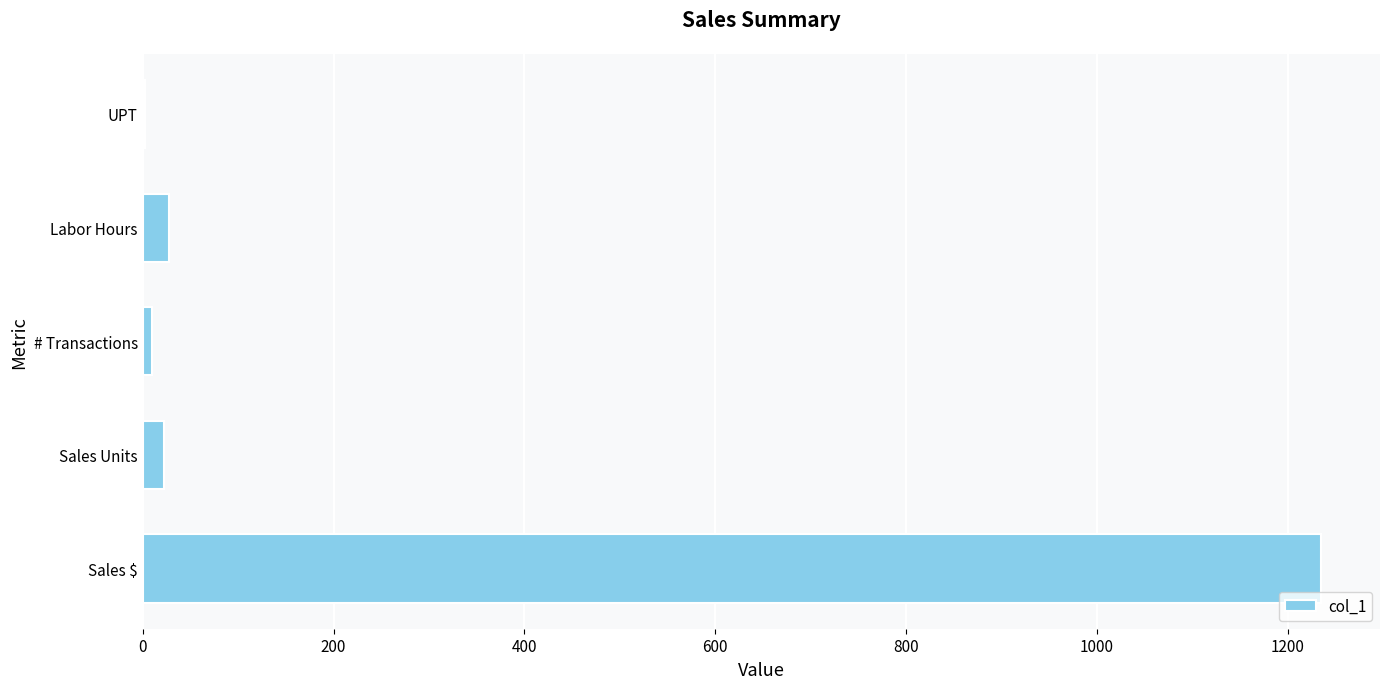

The chart shows a value of 679.0 at Sales $. True or false?

False